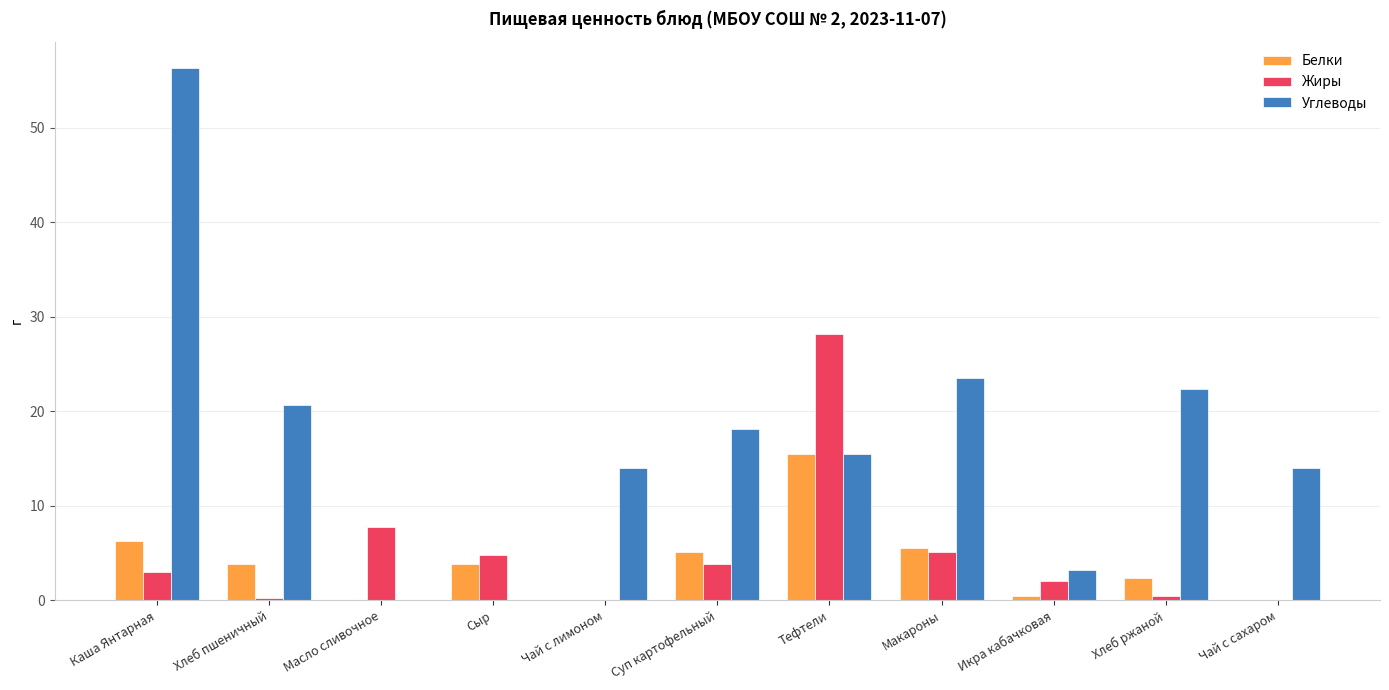

What is the total value across all series at Тефтели?

59.1